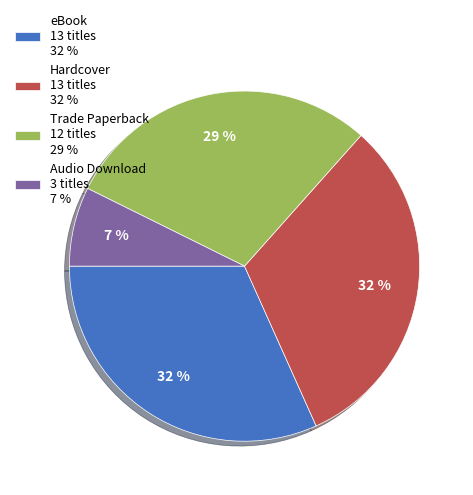

What is the ratio of the value at Trade Paperback to the value at Hardcover?

0.9